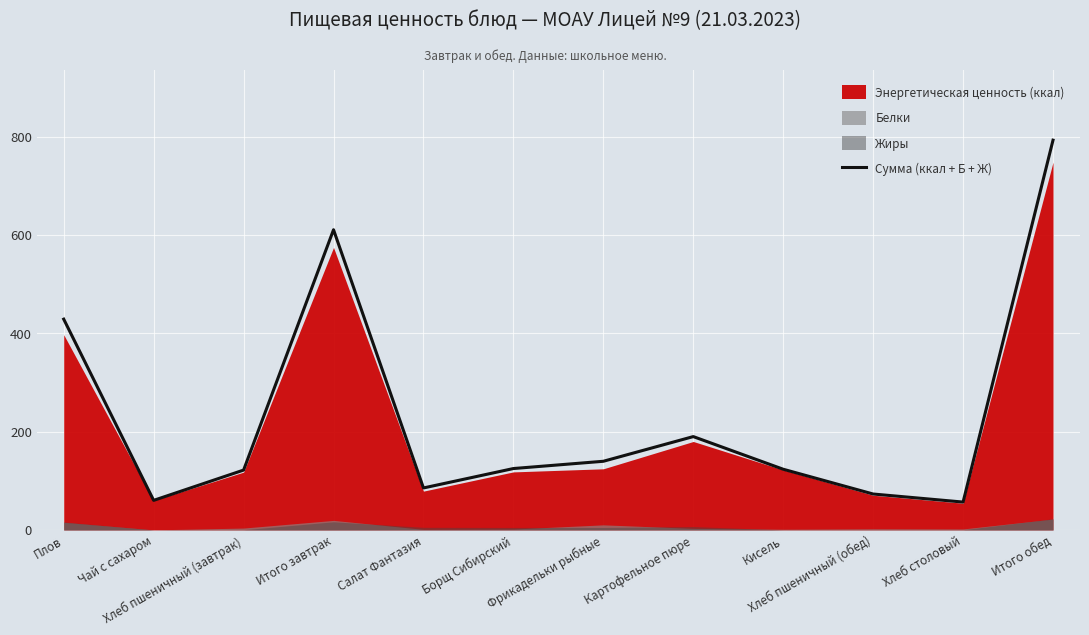

What is the lowest value of the Сумма (ккал + Б + Ж) series?

56.6